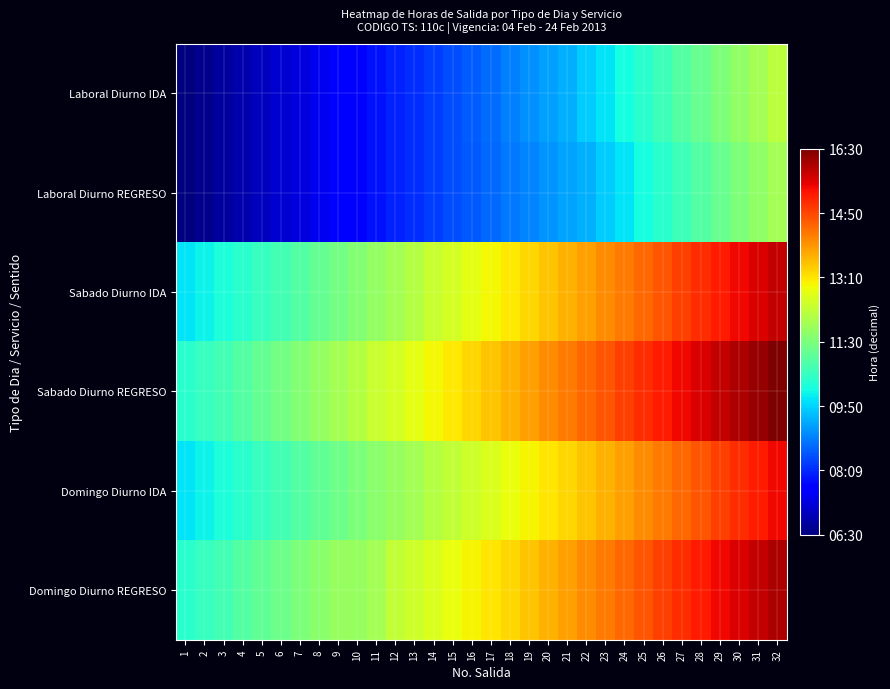

Reading right to left, list all the values displayed in this chart.

Laboral Diurno IDA: 32=12.2	31=12.0	30=11.8	29=11.5	28=11.2	27=11.0	26=10.8	25=10.5	24=10.2	23=10.0	22=9.8	21=9.5	20=9.3	19=9.2	18=9.0	17=8.8	16=8.7	15=8.5	14=8.4	13=8.2	12=8.1	11=7.9	10=7.8	9=7.6	8=7.5	7=7.4	6=7.2	5=7.1	4=6.9	3=6.8	2=6.6	1=6.5
Laboral Diurno REGRESO: 32=12.0	31=11.8	30=11.5	29=11.2	28=11.0	27=10.8	26=10.5	25=10.2	24=10.0	23=9.8	22=9.5	21=9.4	20=9.2	19=9.1	18=8.9	17=8.8	16=8.6	15=8.5	14=8.4	13=8.2	12=8.1	11=7.9	10=7.8	9=7.6	8=7.5	7=7.4	6=7.2	5=7.1	4=6.9	3=6.8	2=6.6	1=6.5
Sabado Diurno IDA: 32=15.9	31=15.7	30=15.5	29=15.3	28=15.1	27=14.9	26=14.7	25=14.5	24=14.3	23=14.1	22=13.9	21=13.7	20=13.5	19=13.3	18=13.1	17=12.9	16=12.8	15=12.6	14=12.4	13=12.2	12=12.0	11=11.8	10=11.6	9=11.4	8=11.2	7=11.0	6=10.8	5=10.7	4=10.5	3=10.3	2=10.2	1=10.0
Sabado Diurno REGRESO: 32=16.5	31=16.3	30=16.1	29=15.9	28=15.7	27=15.5	26=15.3	25=15.1	24=14.9	23=14.7	22=14.5	21=14.3	20=14.1	19=13.9	18=13.7	17=13.5	16=13.3	15=13.1	14=12.9	13=12.8	12=12.6	11=12.4	10=12.2	9=12.0	8=11.8	7=11.6	6=11.4	5=11.2	4=11.0	3=10.8	2=10.7	1=10.5
Domingo Diurno IDA: 32=15.5	31=15.3	30=15.1	29=14.9	28=14.7	27=14.5	26=14.3	25=14.1	24=13.9	23=13.7	22=13.5	21=13.3	20=13.2	19=13.0	18=12.8	17=12.7	16=12.5	15=12.3	14=12.2	13=12.0	12=11.8	11=11.7	10=11.5	9=11.3	8=11.2	7=11.0	6=10.8	5=10.7	4=10.5	3=10.3	2=10.2	1=10.0
Domingo Diurno REGRESO: 32=16.1	31=15.9	30=15.7	29=15.5	28=15.3	27=15.1	26=14.9	25=14.7	24=14.5	23=14.3	22=14.1	21=13.9	20=13.7	19=13.5	18=13.3	17=13.2	16=13.0	15=12.8	14=12.7	13=12.5	12=12.3	11=12.0	10=11.8	9=11.8	8=11.7	7=11.5	6=11.3	5=11.2	4=11.0	3=10.8	2=10.7	1=10.5